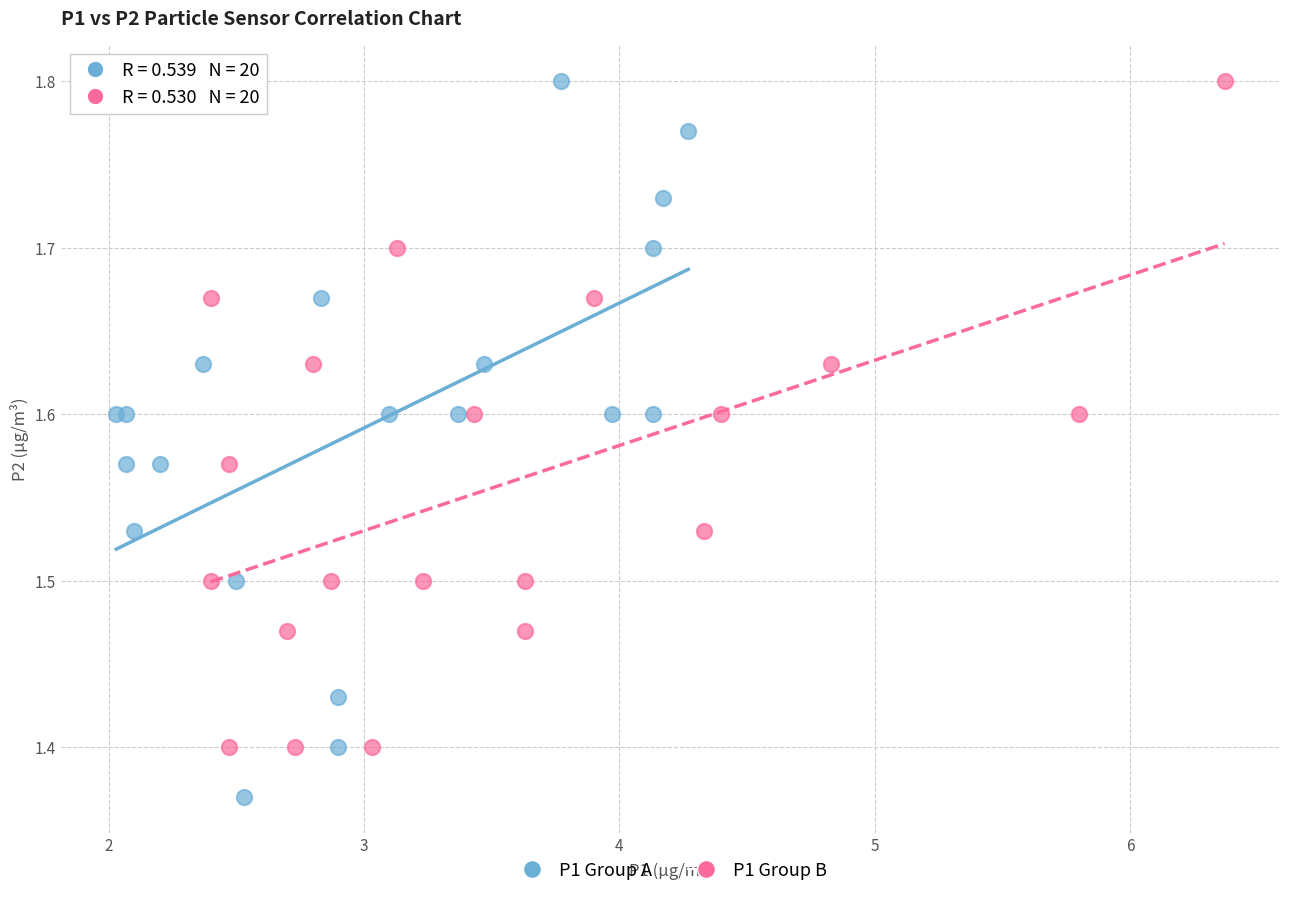

What are all the series names shown in the legend?

P1 Group A, P1 Group B